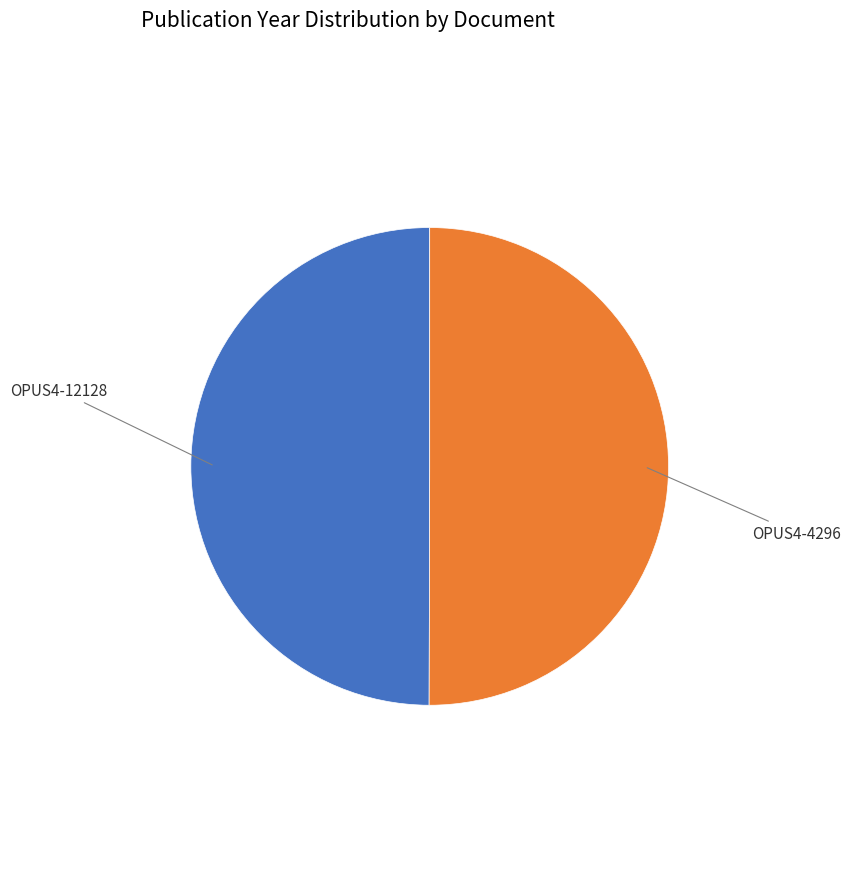

How many slices are in this pie chart?

2